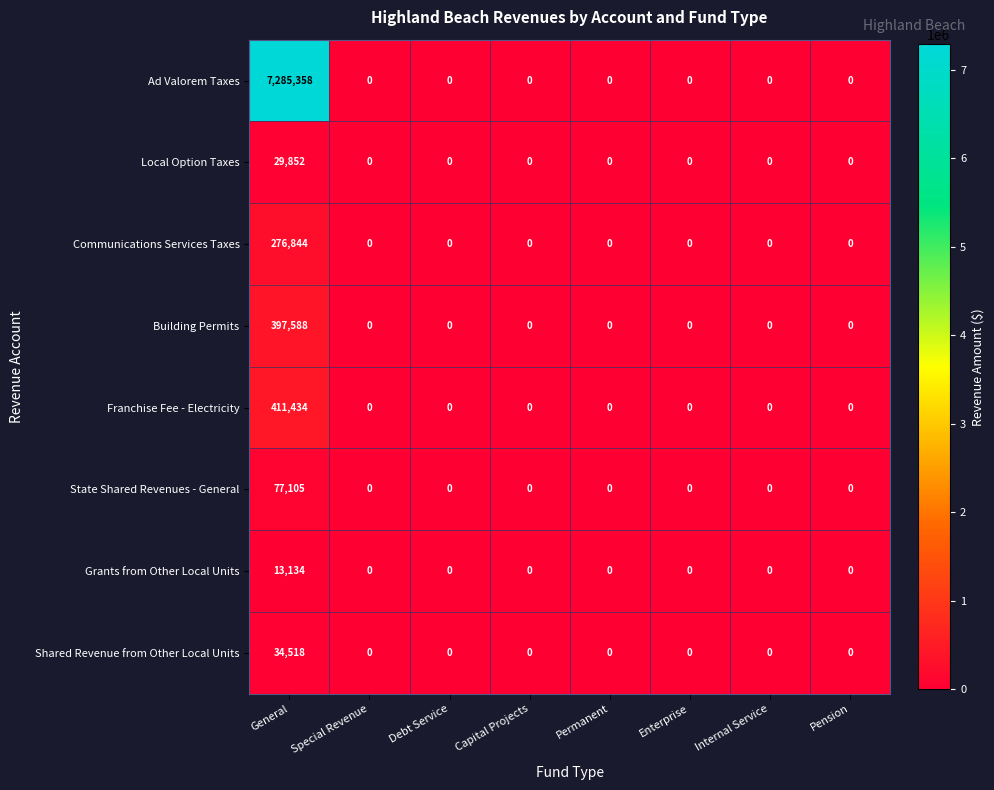

Rank the series by their maximum value, from lowest to highest.

Grants from Other Local Units, Local Option Taxes, Shared Revenue from Other Local Units, State Shared Revenues - General, Communications Services Taxes, Building Permits, Franchise Fee - Electricity, Ad Valorem Taxes